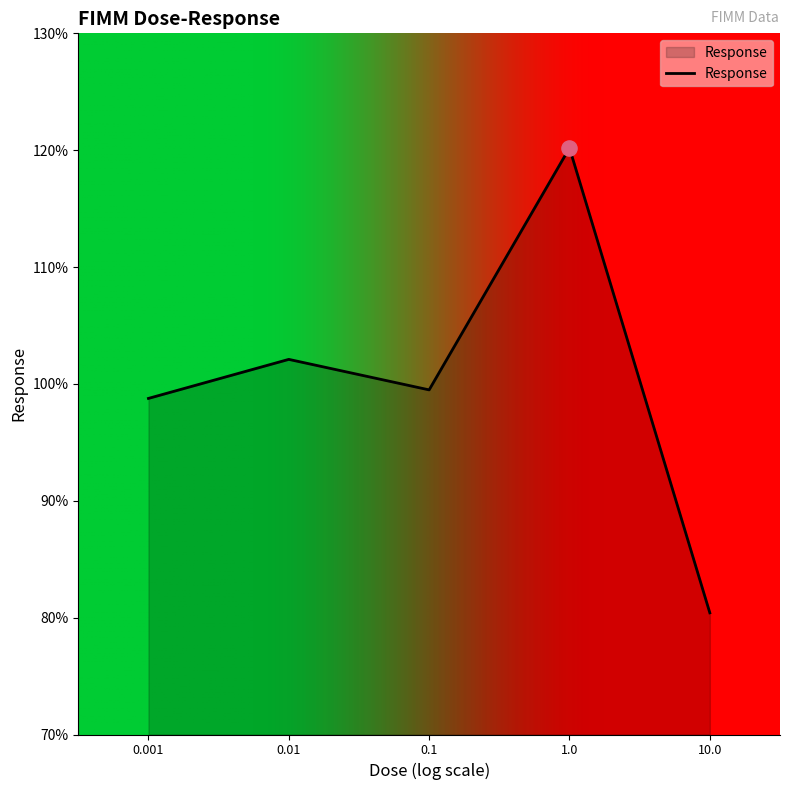

What is the change in value from 0.01 to 0.1?

-2.6